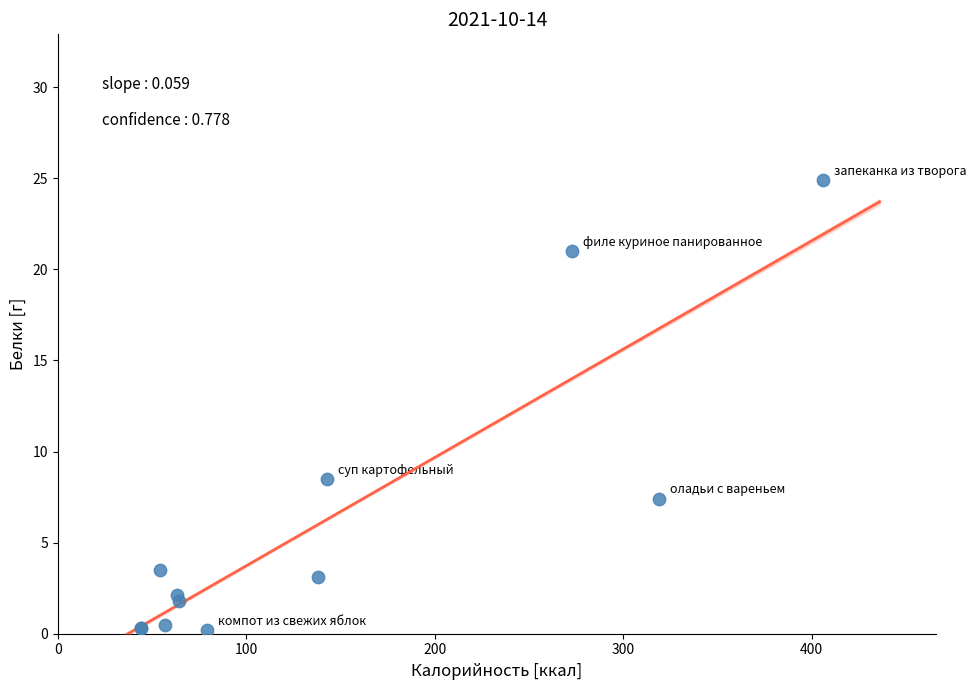

What Y value in the scatter plot is closest to 12?

8.5